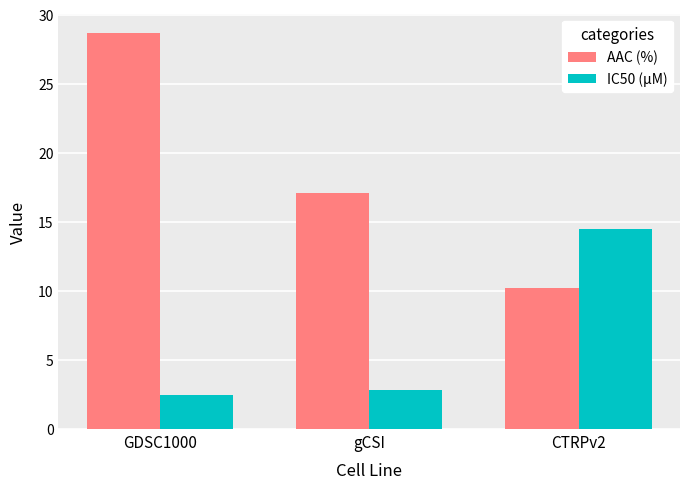

Reading left to right, extract all data points from this chart.

AAC (%): GDSC1000=28.6	gCSI=17.1	CTRPv2=10.2
IC50 (µM): GDSC1000=2.4	gCSI=2.8	CTRPv2=14.5